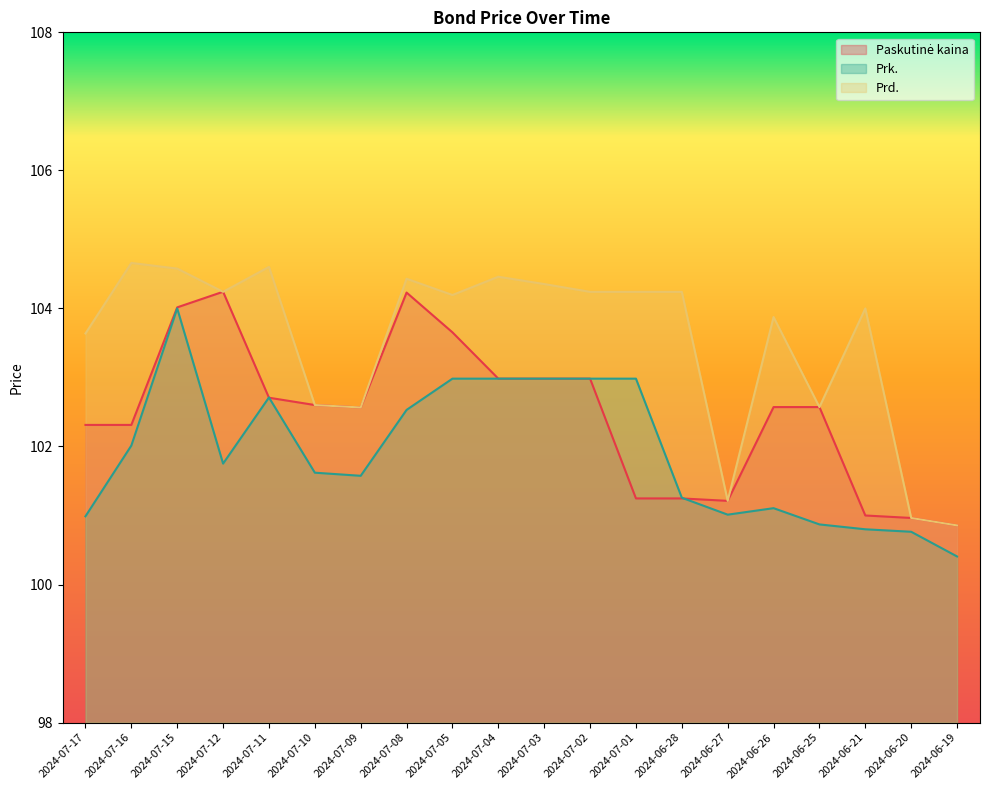

True or false: Prk. has more than 1 points higher than both neighbors.

True